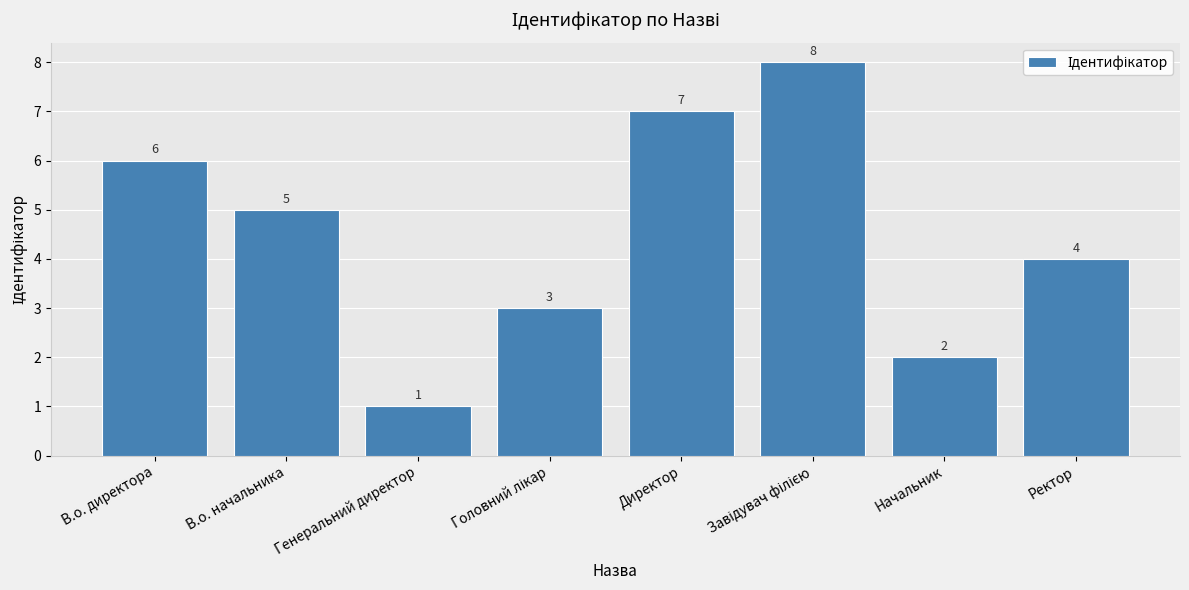

At which category does the chart reach its minimum across all series?

Генеральний директор